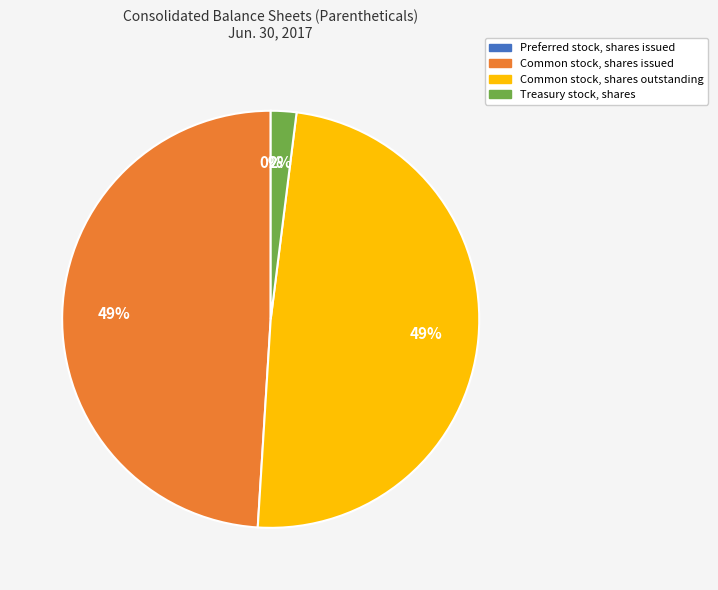

Between Common stock, shares issued and Treasury stock, shares, which is larger?

Common stock, shares issued